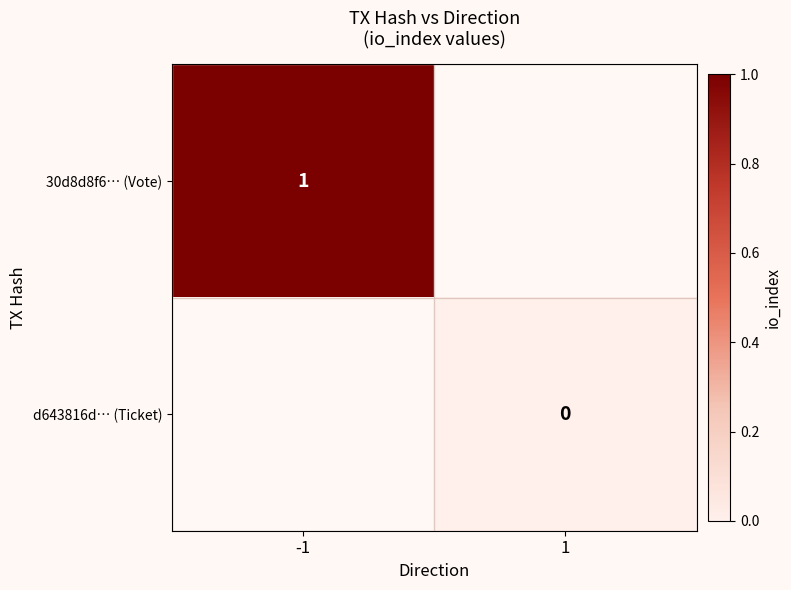

Which category has the highest value across all series?

-1